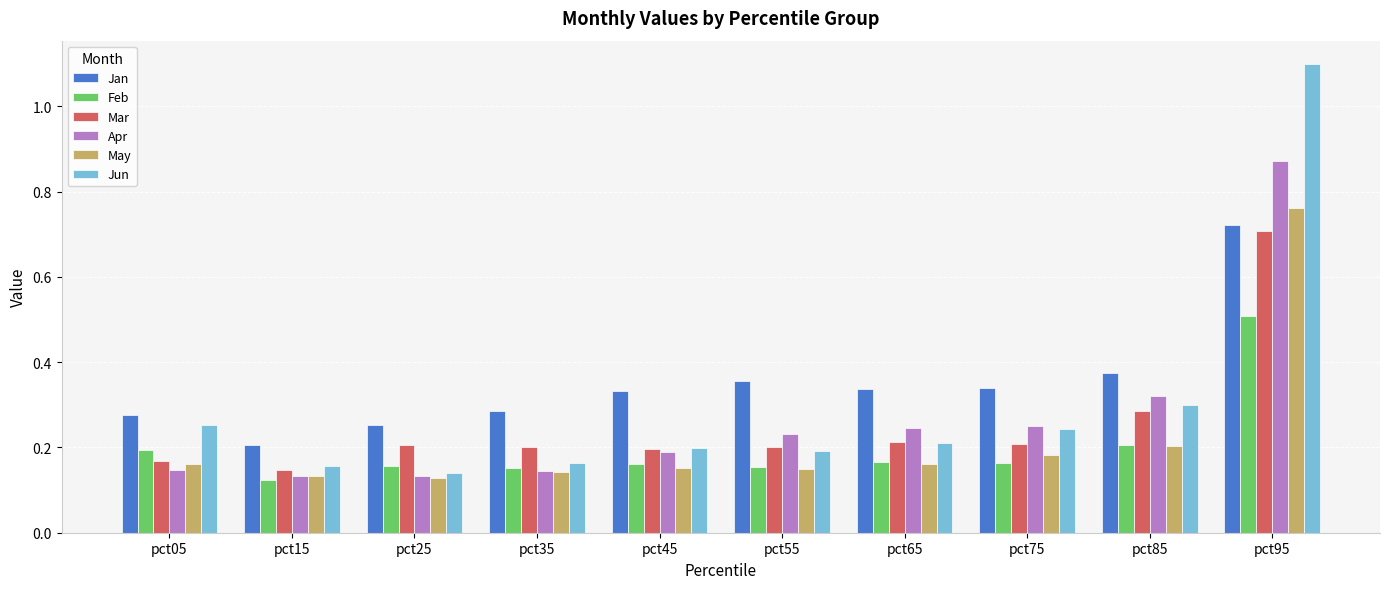

Is the value of Mar at pct75 greater than the value of May at pct45?

Yes